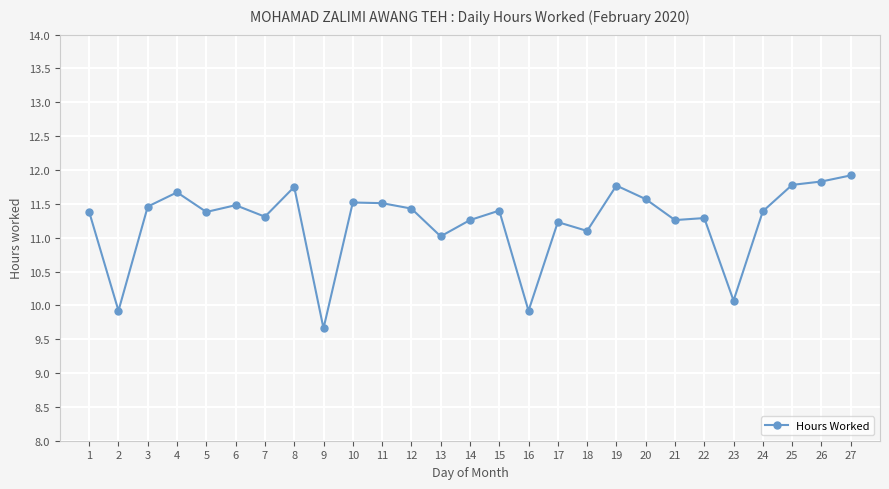

Reading right to left, transcribe all the data shown in this chart.

11.9	11.8	11.8	11.4	10.1	11.3	11.3	11.6	11.8	11.1	11.2	9.9	11.4	11.3	11.0	11.4	11.5	11.5	9.7	11.8	11.3	11.5	11.4	11.7	11.5	9.9	11.4